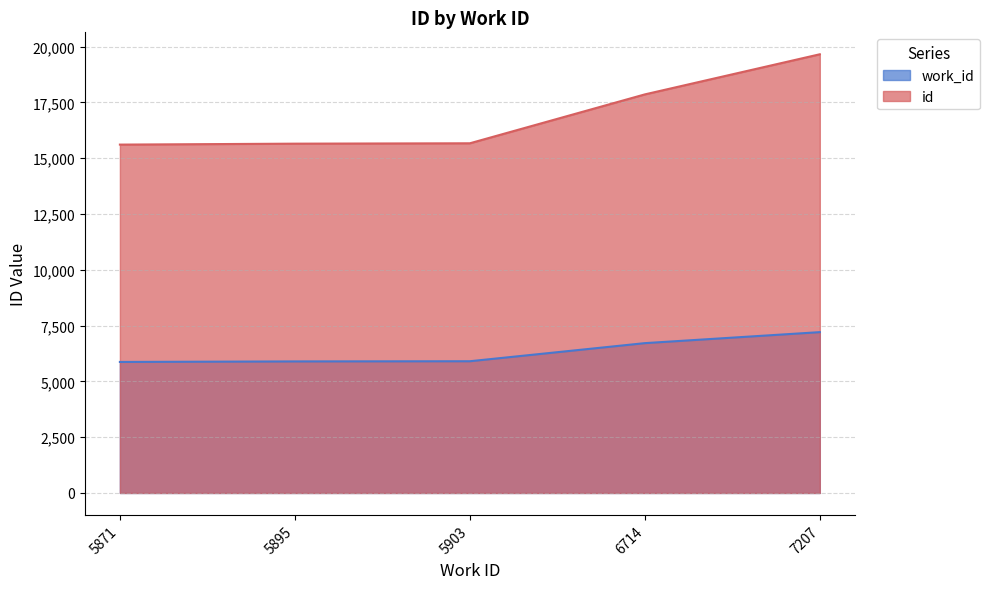

How many series are shown in this chart?

2